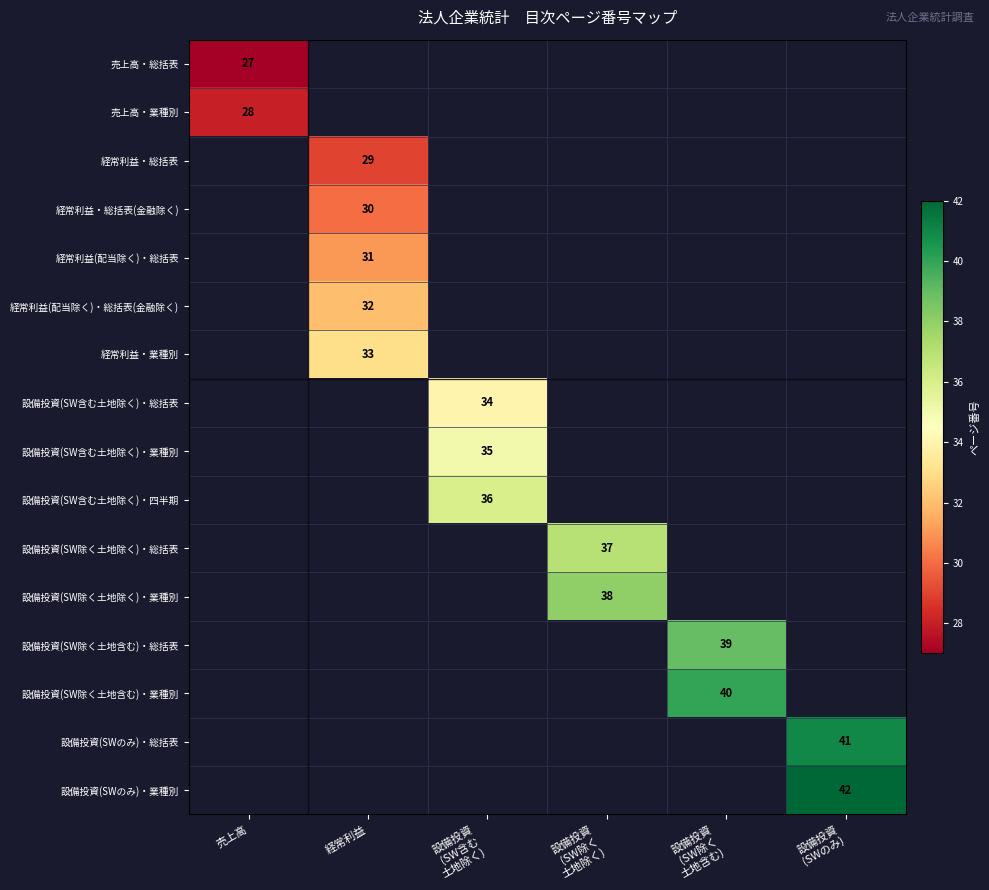

True or false: 経常利益(配当除く)・総括表 has a value of 31.0 at 経常利益.

True